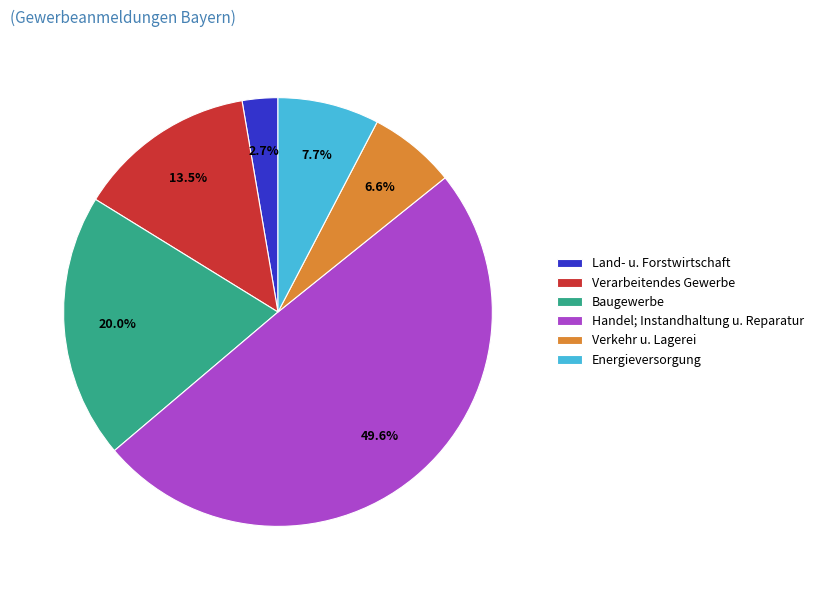

Combined, what portion of the pie is Land- u. Forstwirtschaft and Verkehr u. Lagerei?

9.3%